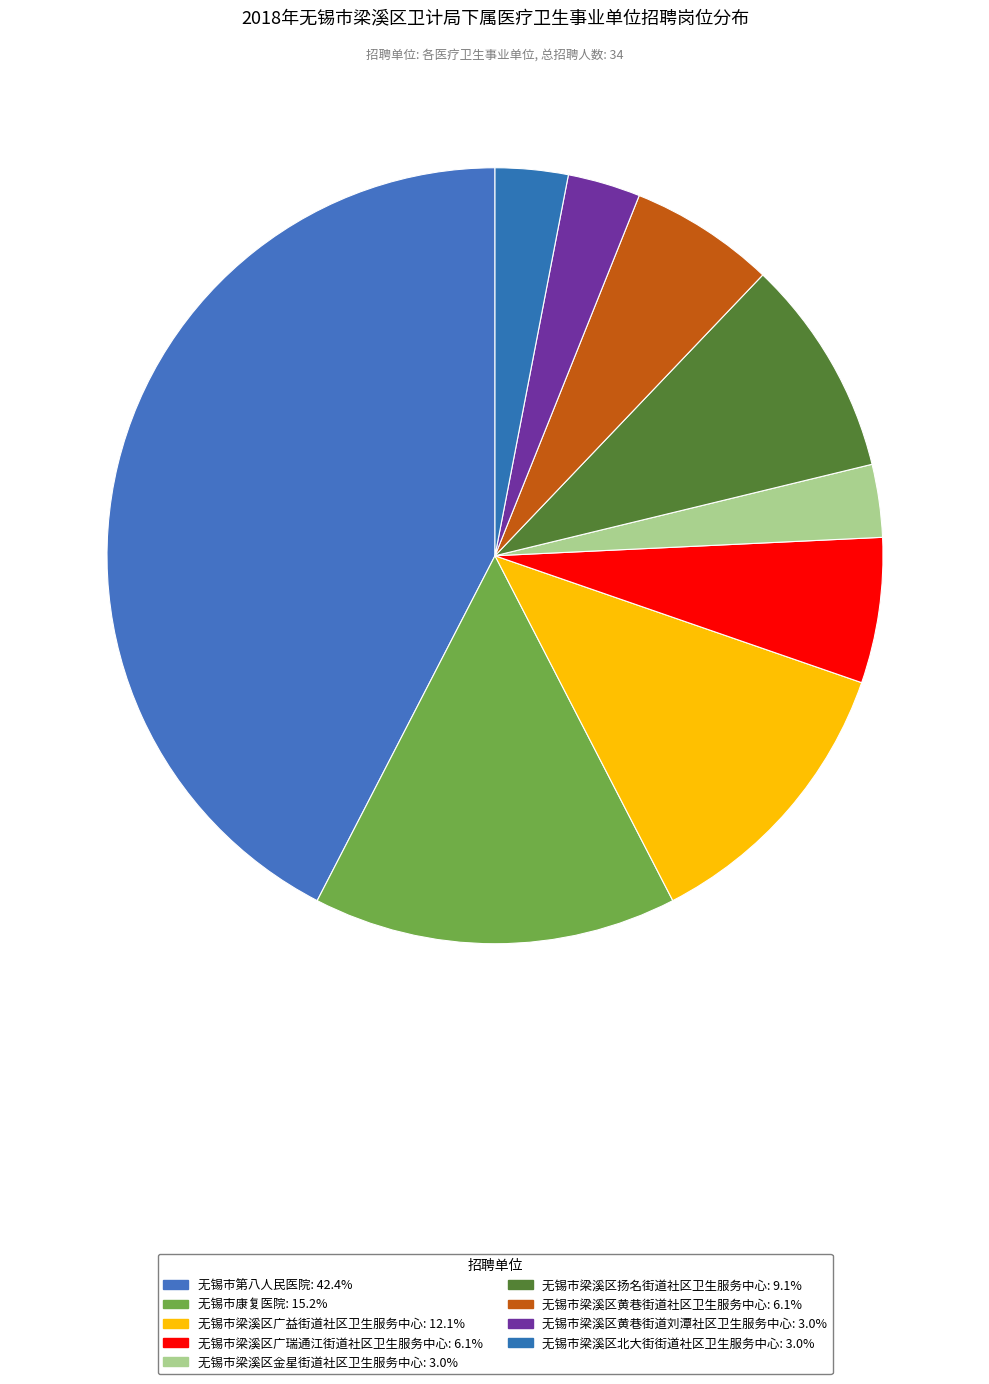

Which category has the biggest portion of the pie?

无锡市第八人民医院